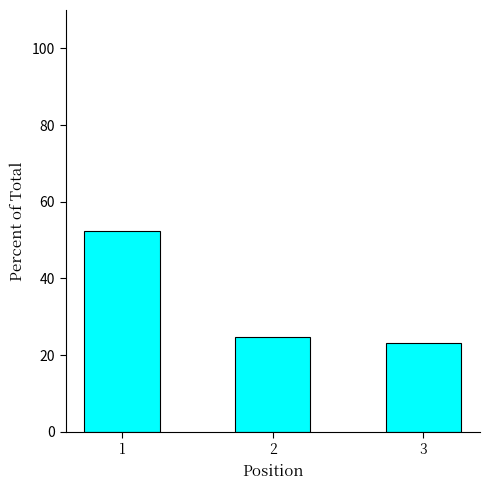

What is the approximate value at 3?

23.0